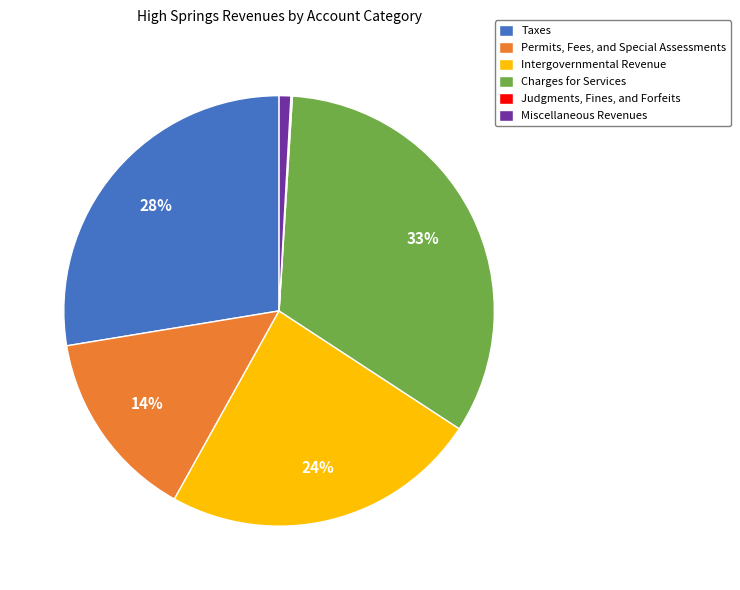

Which category has the biggest portion of the pie?

Charges for Services